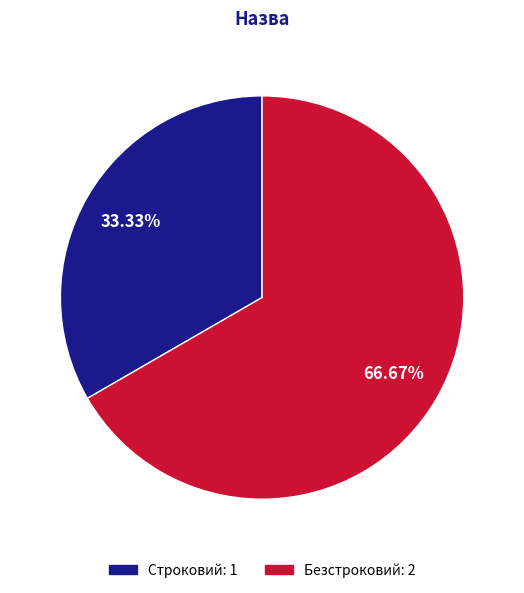

What is the largest slice in the pie chart?

Безстроковий